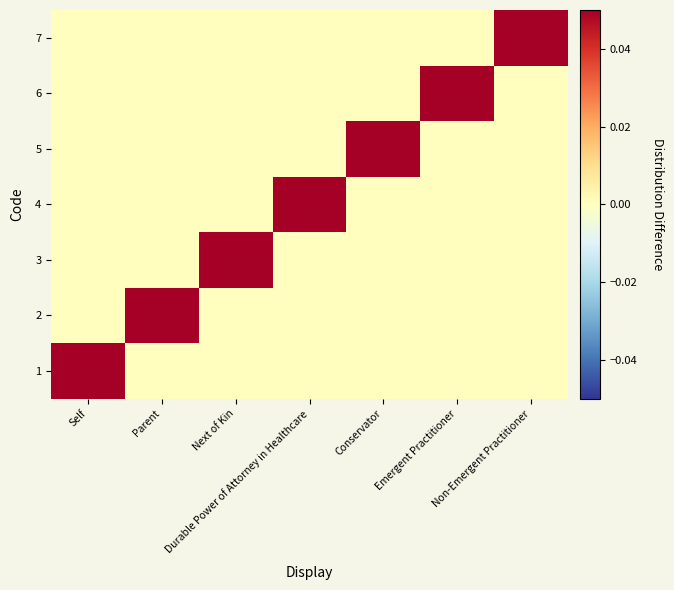

Which has a higher value, Emergent Practitioner or Self?

Self